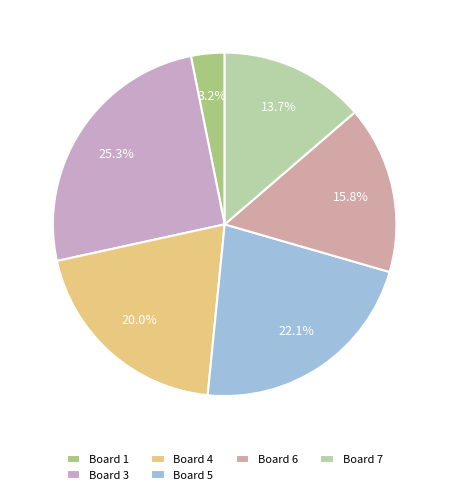

To the nearest percent, what portion does Board 6 represent?

16%